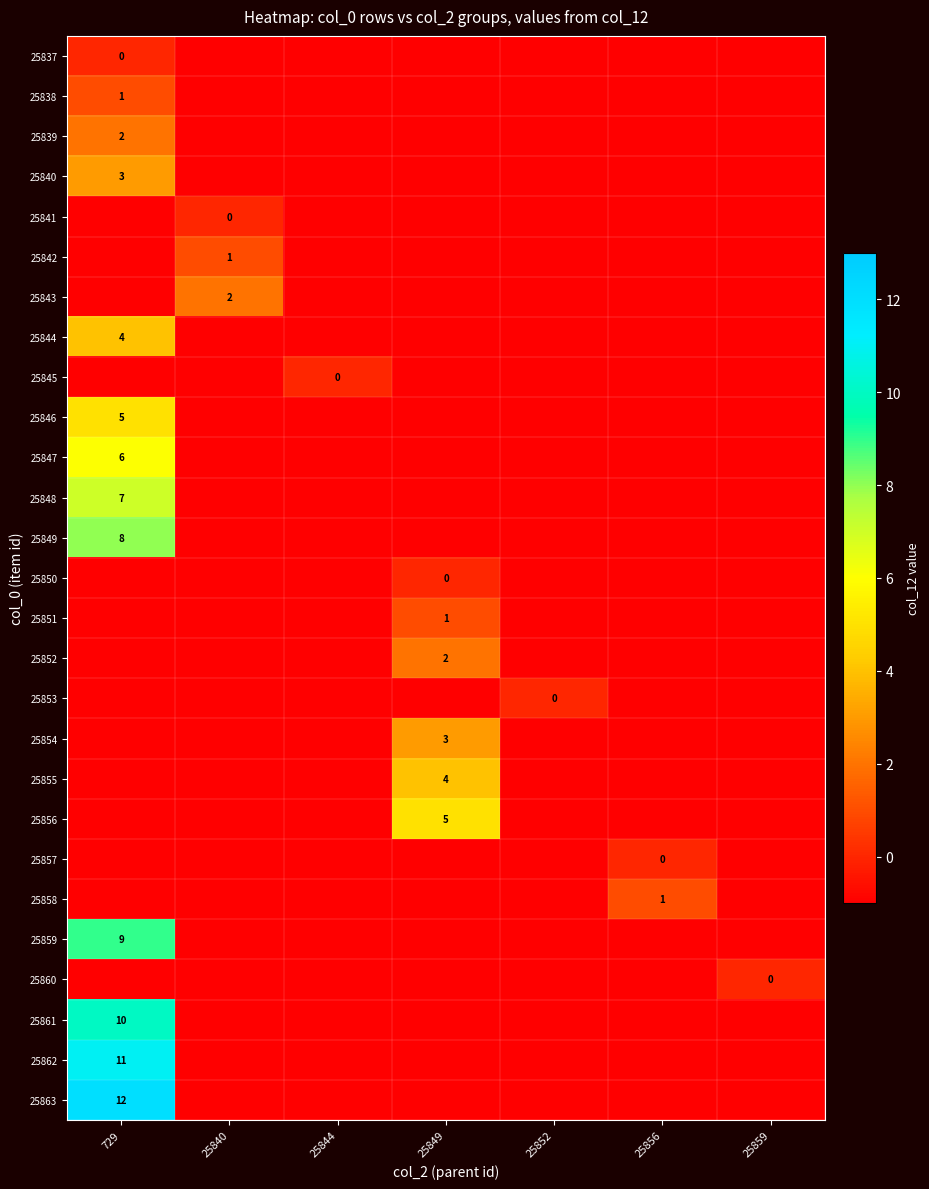

True or false: 25858 has a value of 1 at 25856.

True